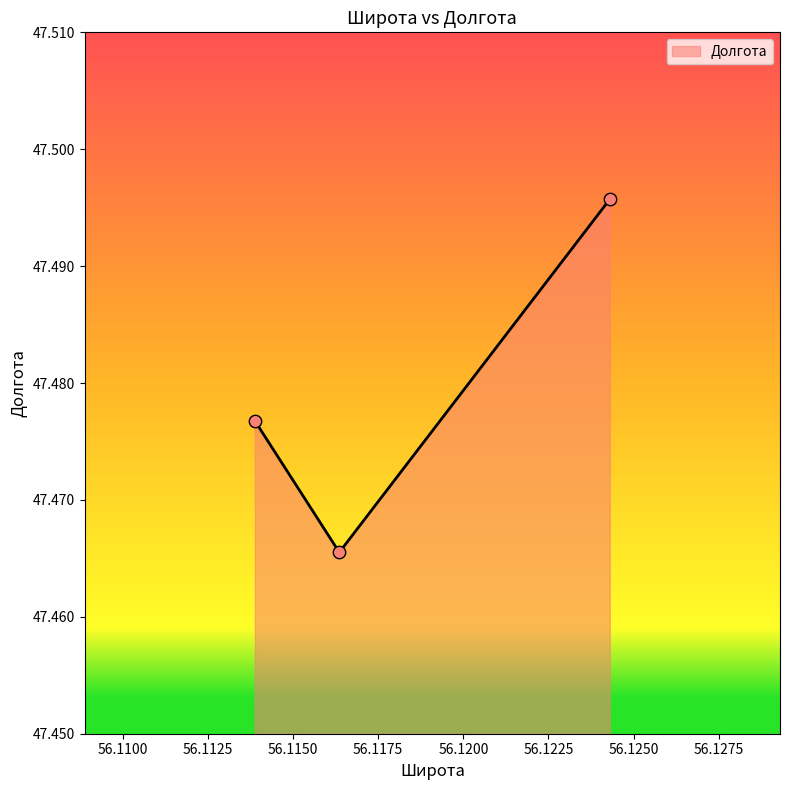

How many values are between 47 and 48?

3